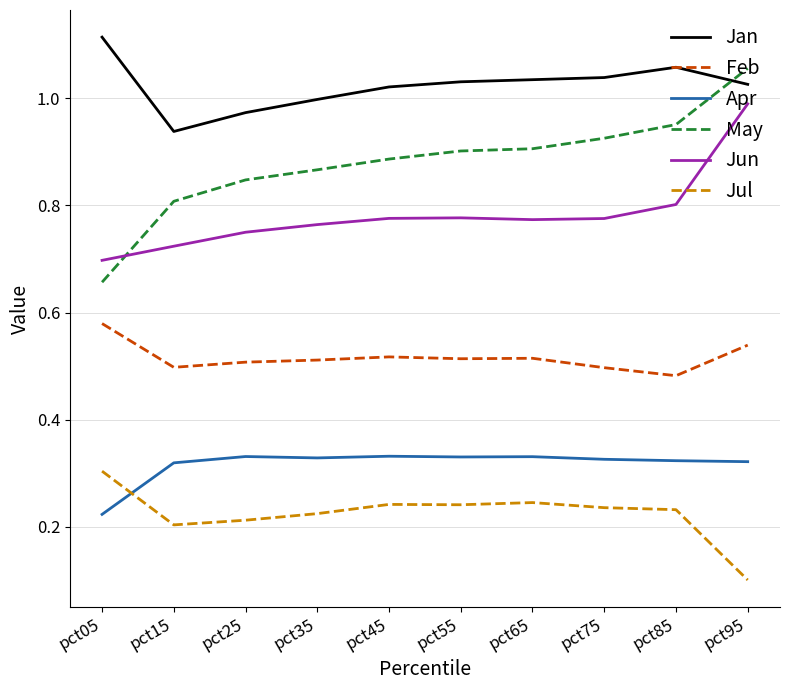

At which label does Apr reach its minimum?

pct05